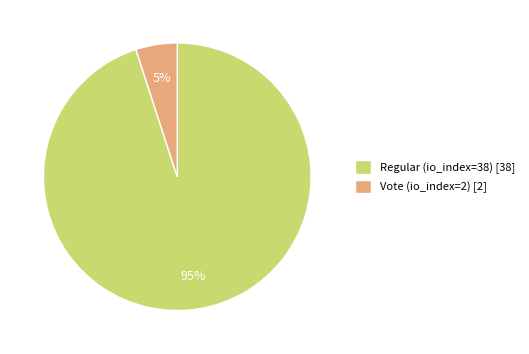

Which slice is the largest?

Regular (io_index=38)